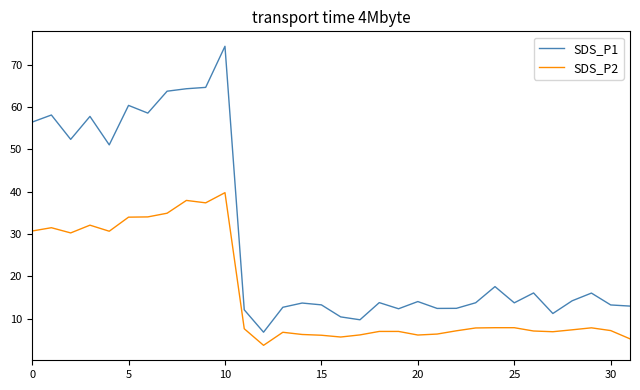

Rank the series by their maximum value, from highest to lowest.

SDS_P1, SDS_P2